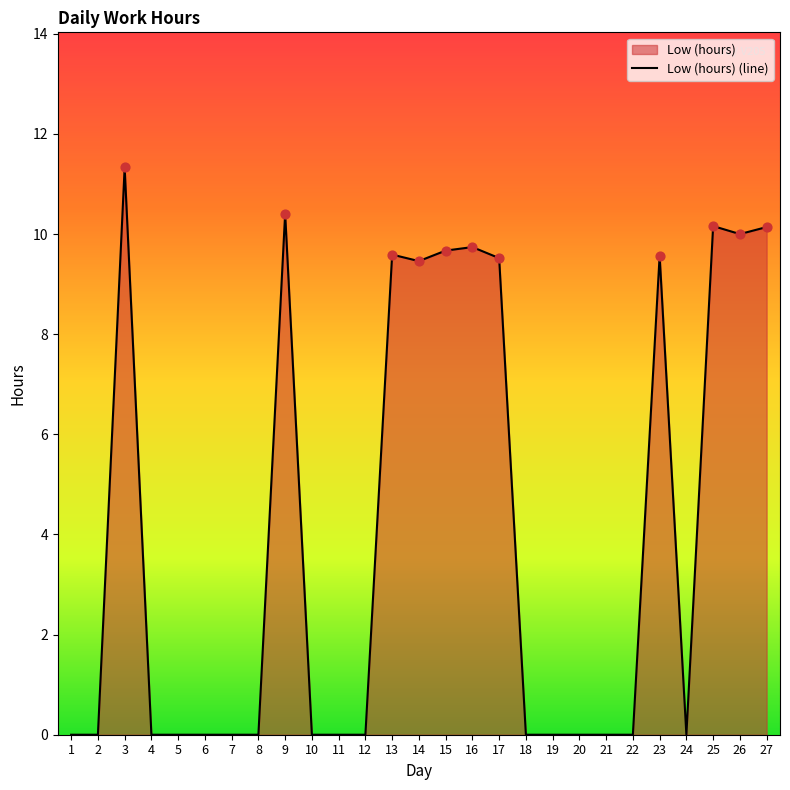

What is the change in value from 16 to 23?

-0.2